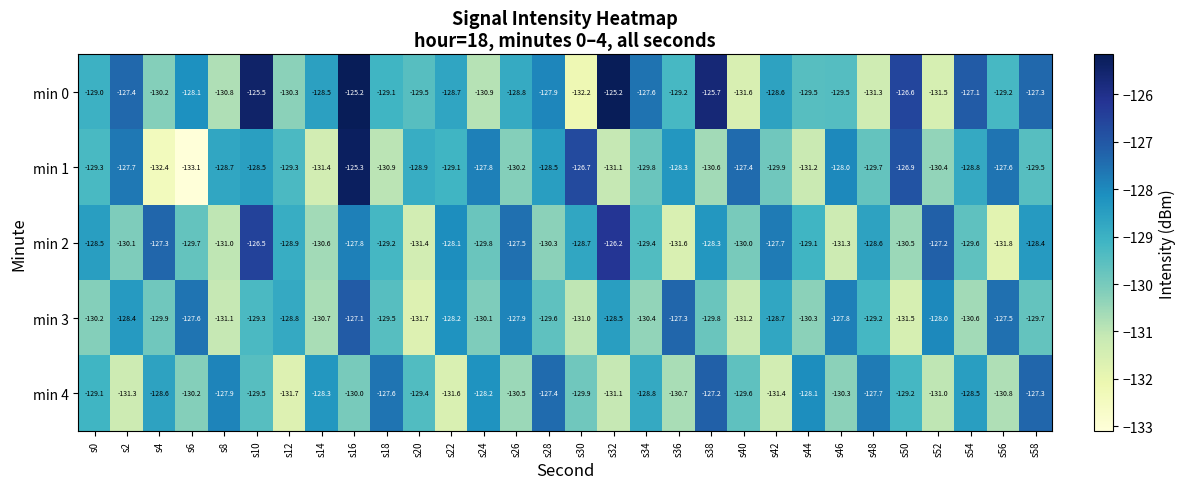

The min 3 series shows -128.7 at s42. True or false?

True